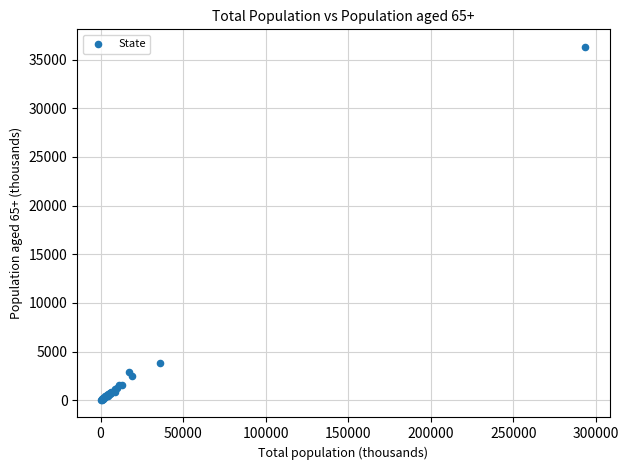

What Y value in the scatter plot is closest to 18168?

3823